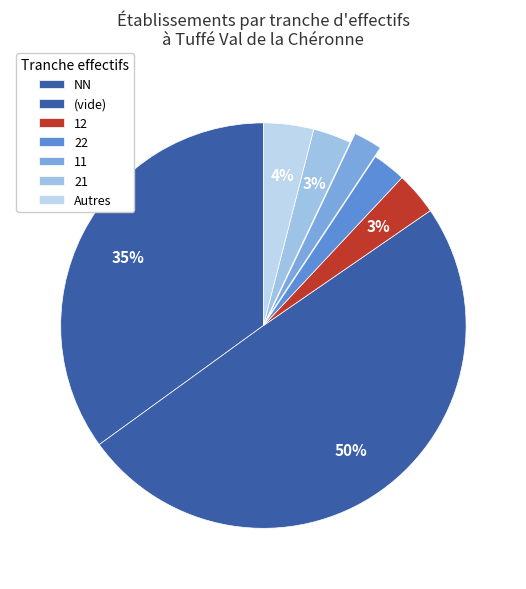

How many slices are in this pie chart?

7